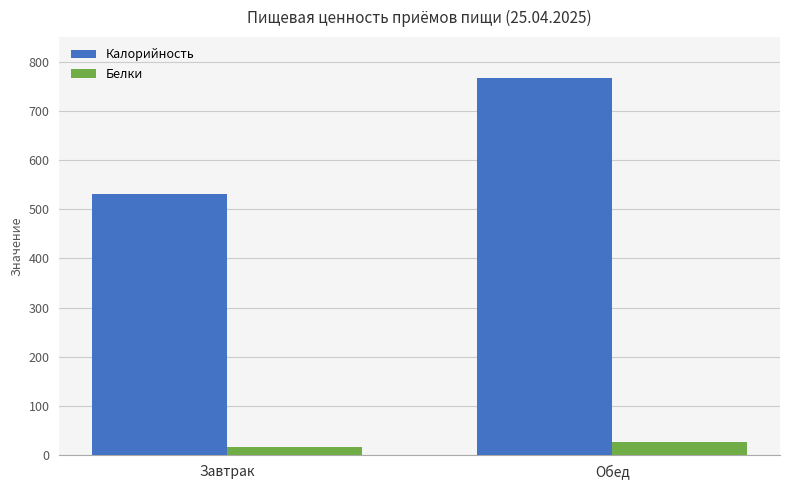

Which category has the lowest value in the Белки series?

Завтрак